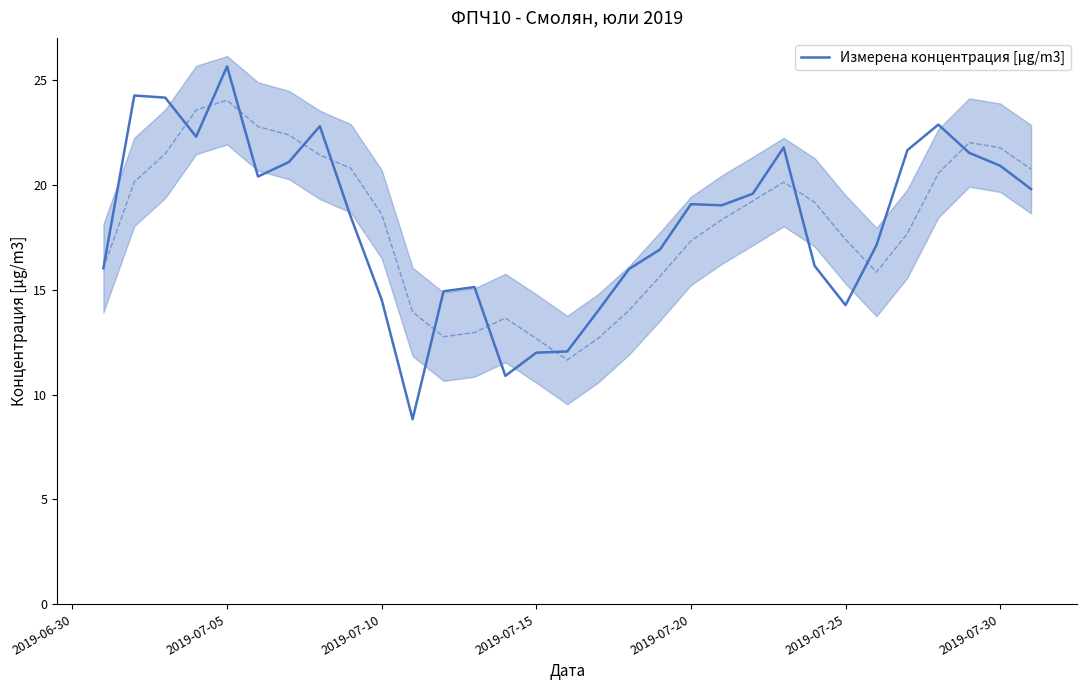

How many interior local peaks (higher than both neighbors) does the data have?

7